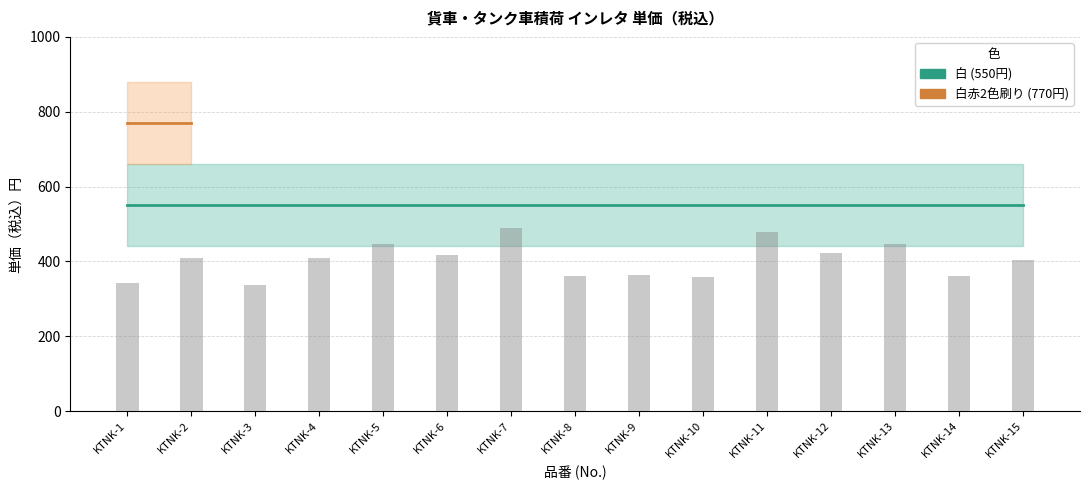

At which category does the chart reach its peak across all series?

KTNK-1